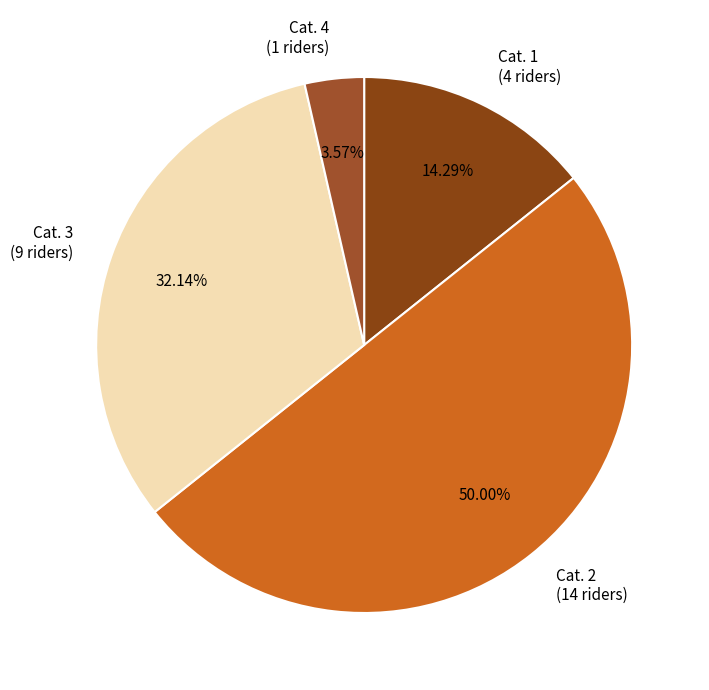

What is the largest slice in the pie chart?

Cat. 2